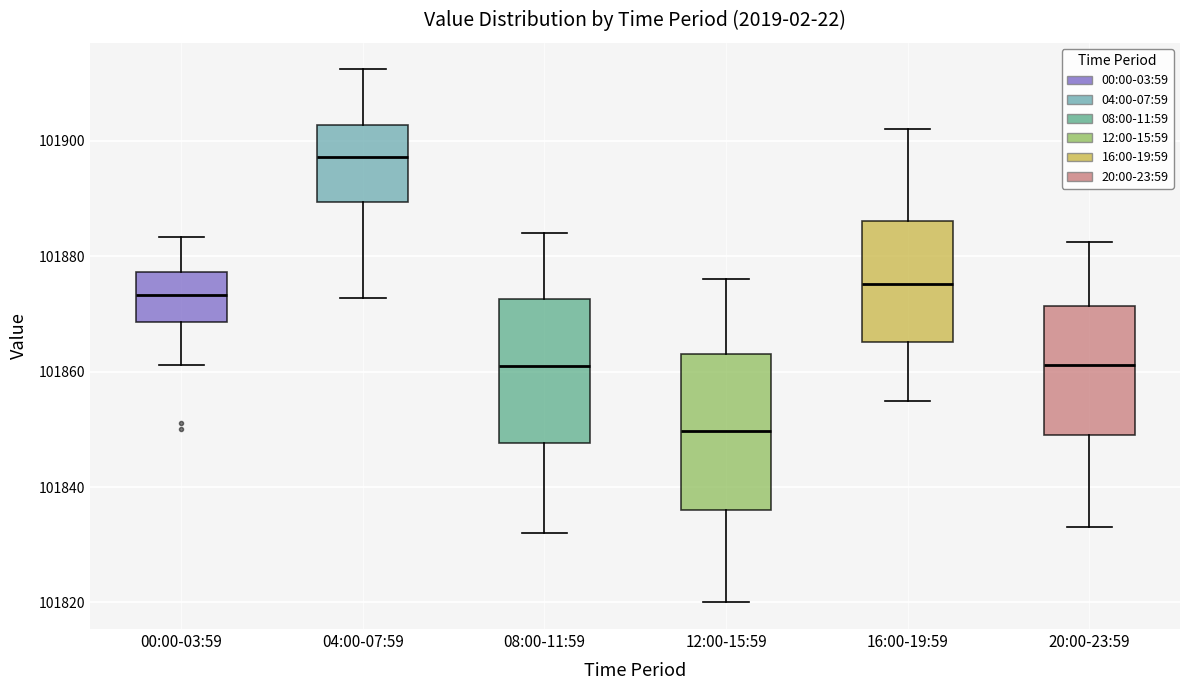

Which box is the tallest, from its lower edge to its upper edge?

12:00-15:59